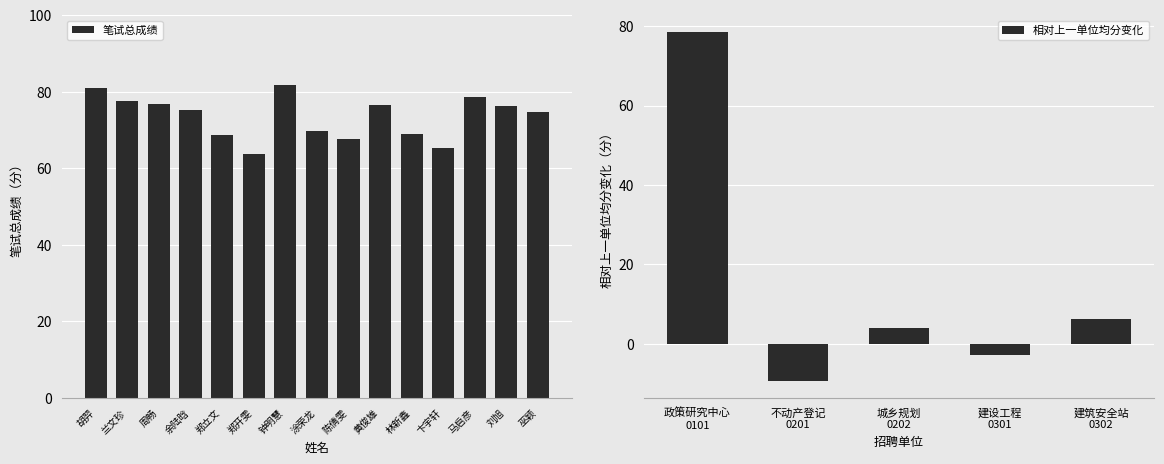

List the labels in order of value, smallest first.

郑开雯, 卞宇轩, 陈倩雯, 郑立文, 林新鑫, 涂荣龙, 巫颖, 余陆晗, 刘旭, 黄俊雄, 周畅, 兰文珍, 马启彦, 胡羿, 钟明慧